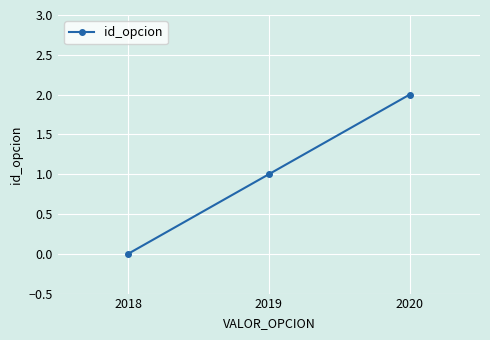

Does the chart have visible grid lines?

Yes